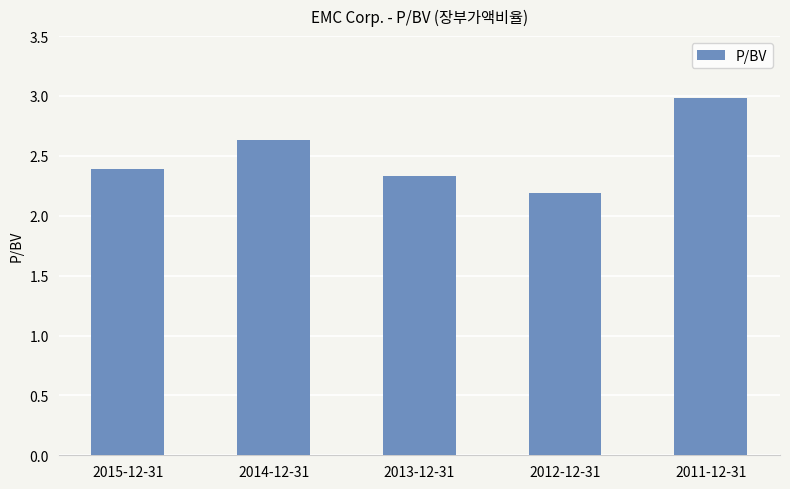

What is the label of the 3rd bar from the right?

2013-12-31